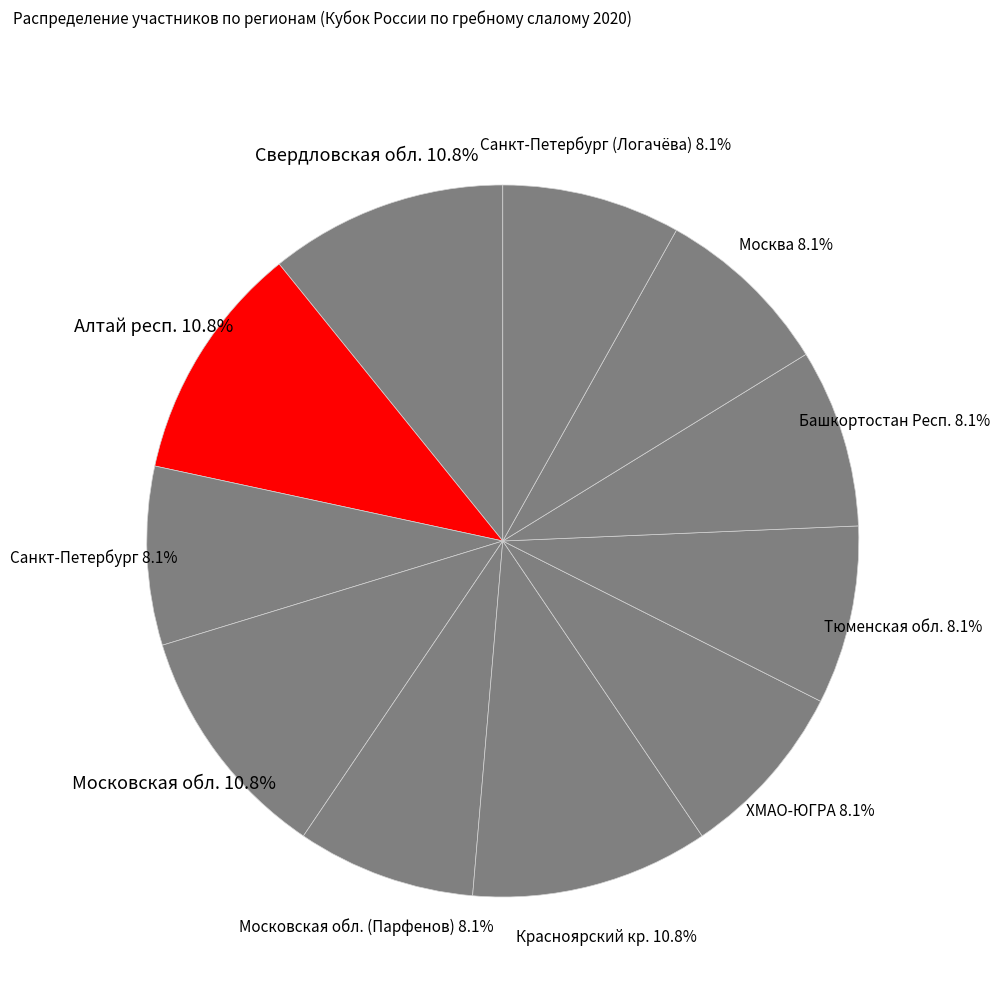

Is the sum of ХМАО-ЮГРА and Красноярский кр. greater than half?

No